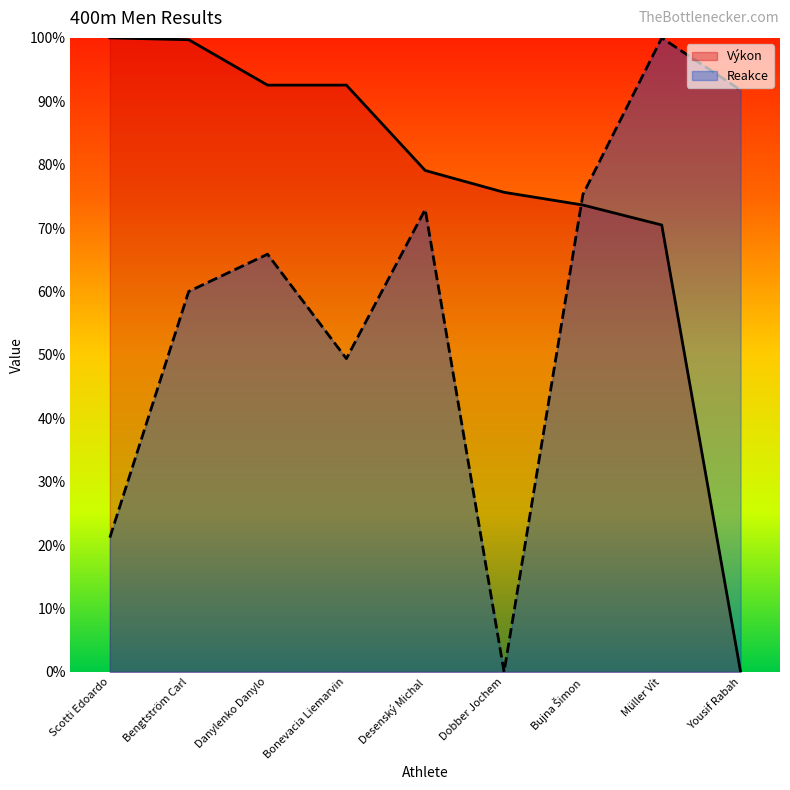

What is the maximum value for Reakce?

1.0